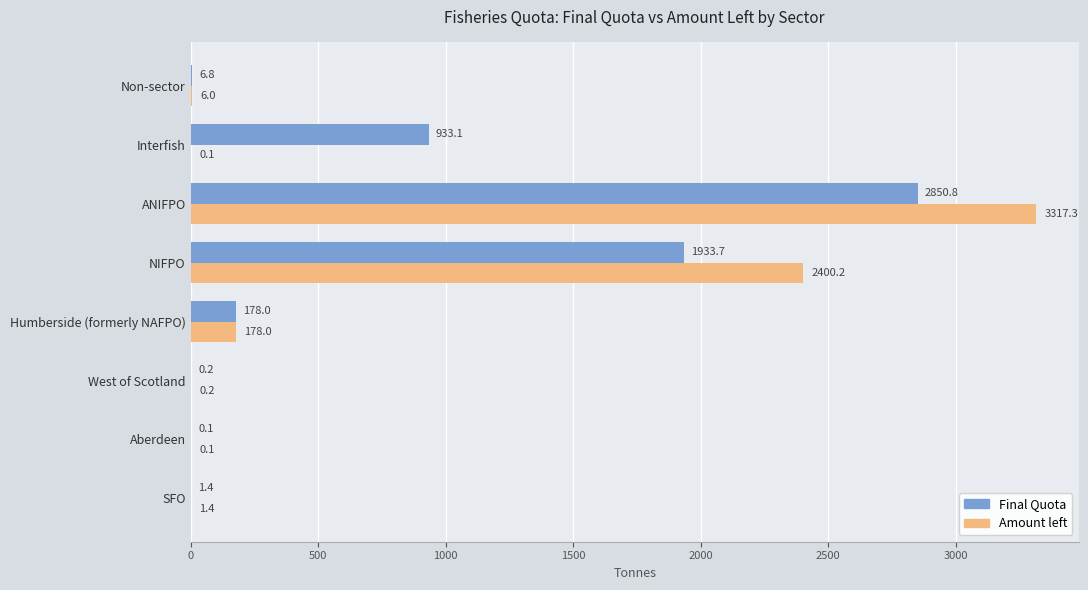

At which label is Amount left closest to 1658?

NIFPO